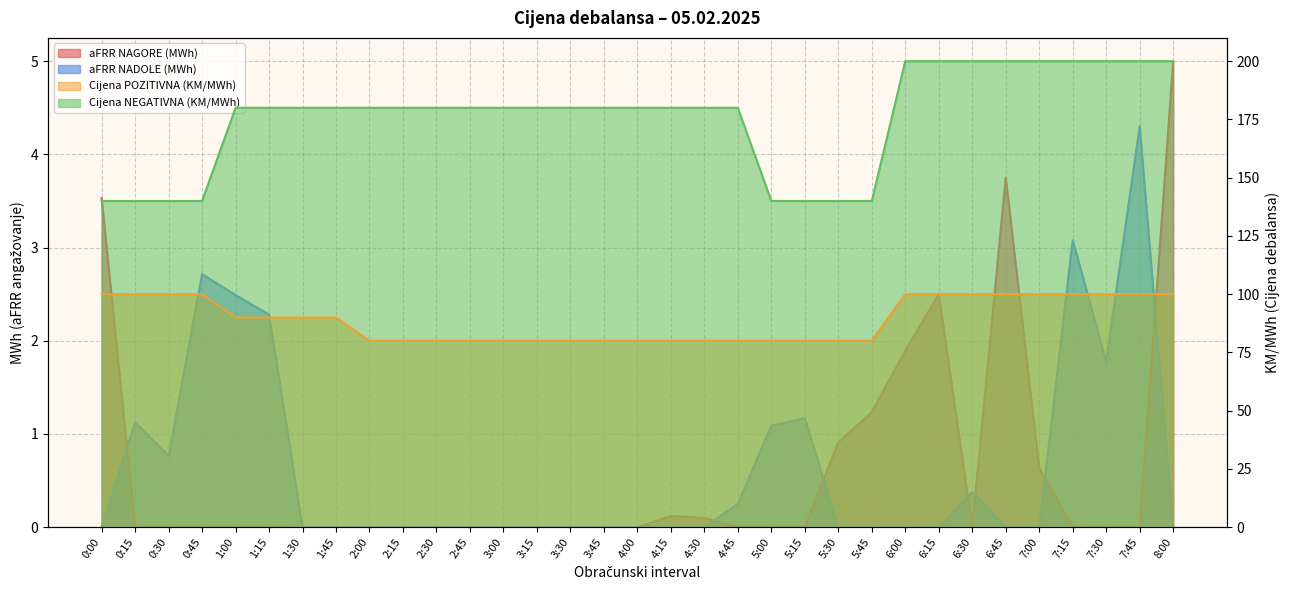

True or false: aFRR NAGORE (MWh) and Cijena NEGATIVNA (KM/MWh) cross at least once.

False